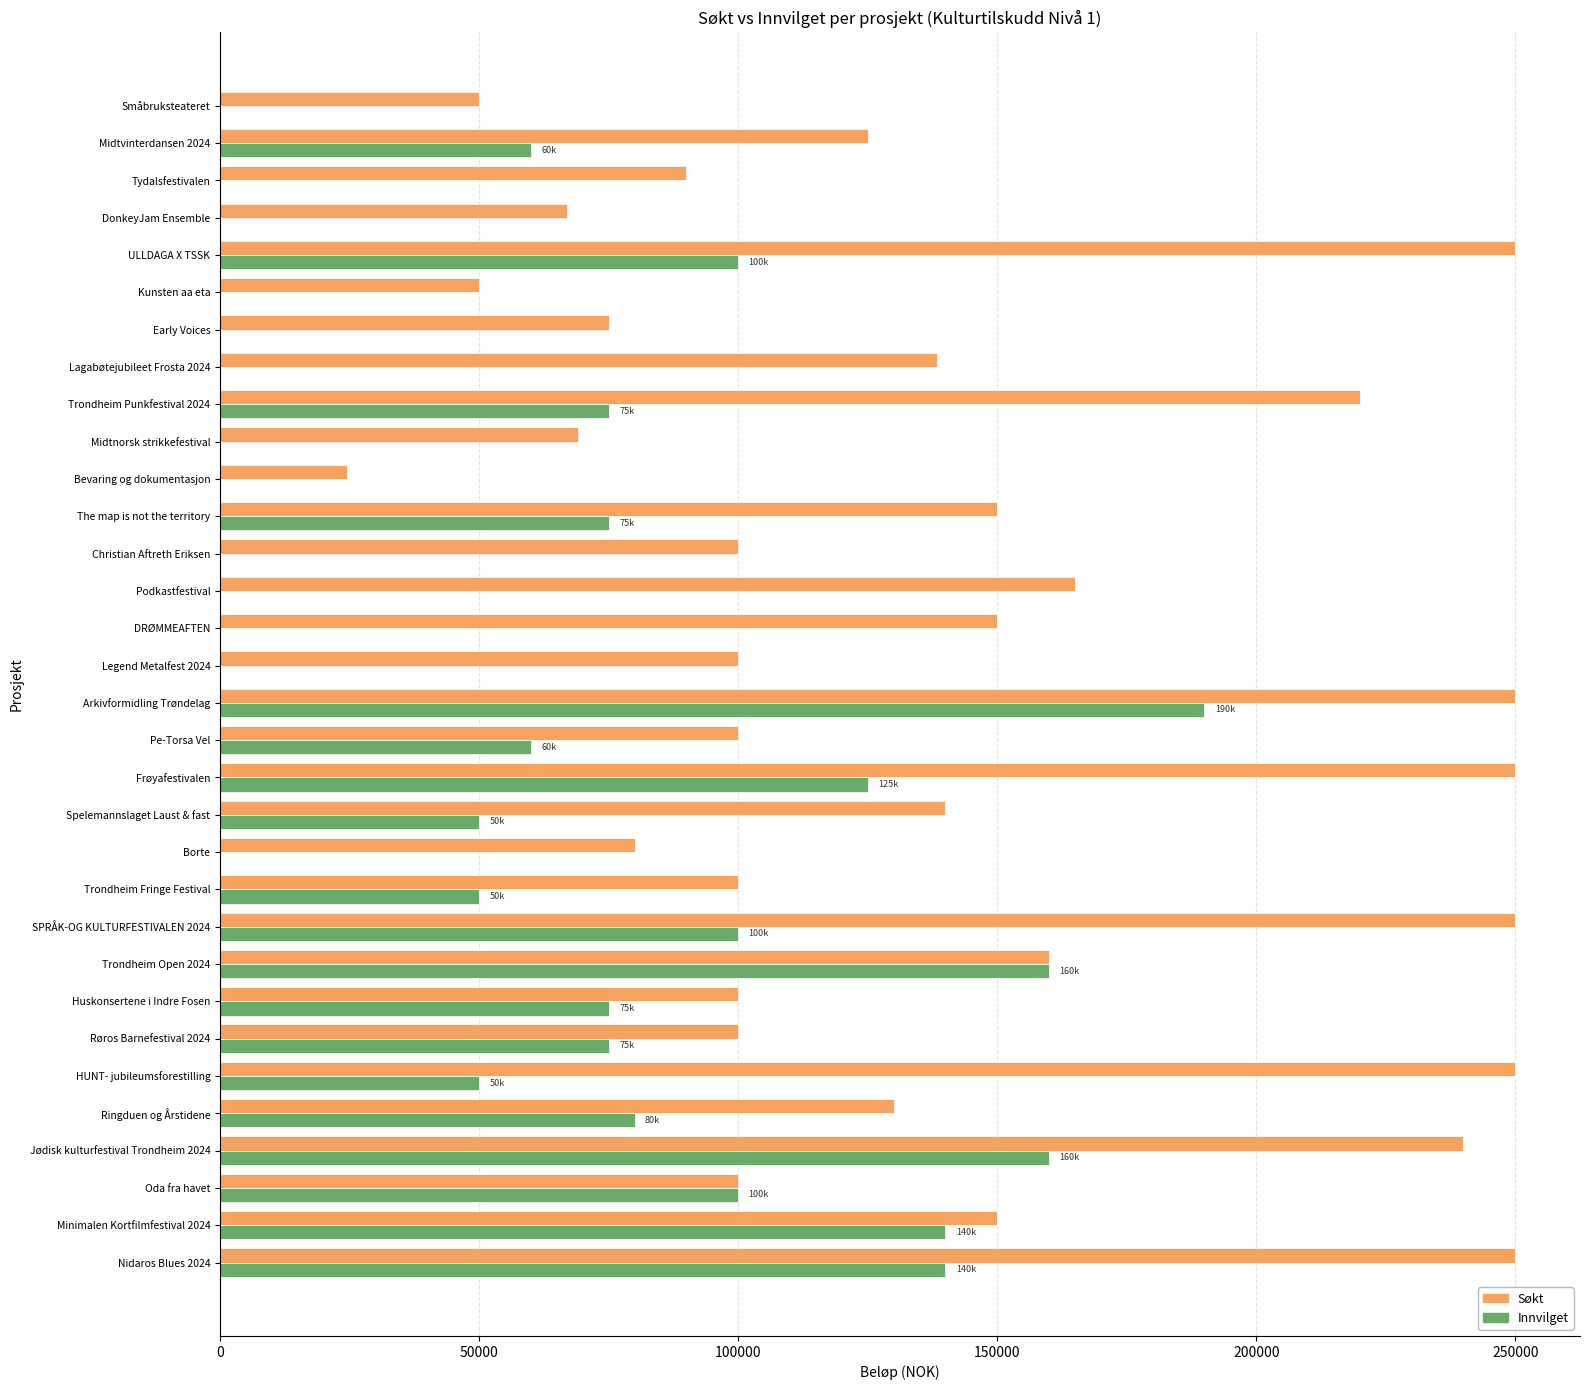

What is the maximum value shown in the chart?

250000